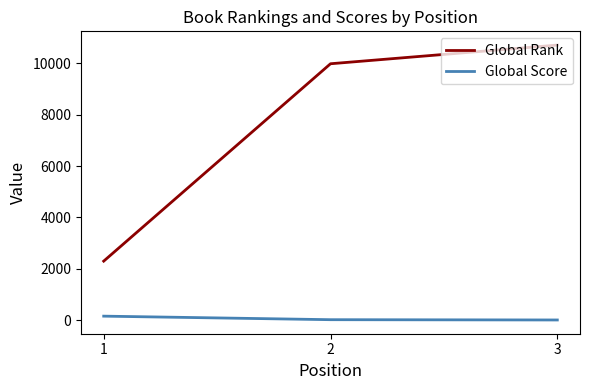

At which label is Global Score closest to 83?

2